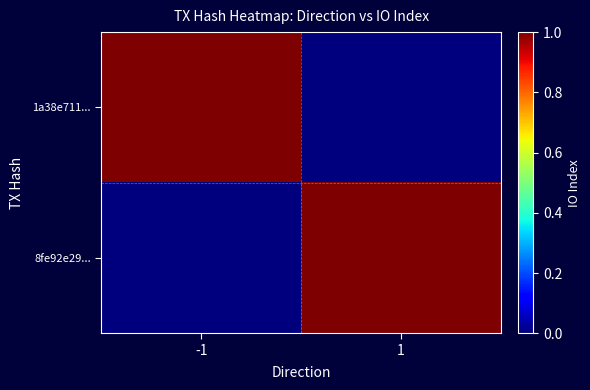

How many data points does each series have?

2